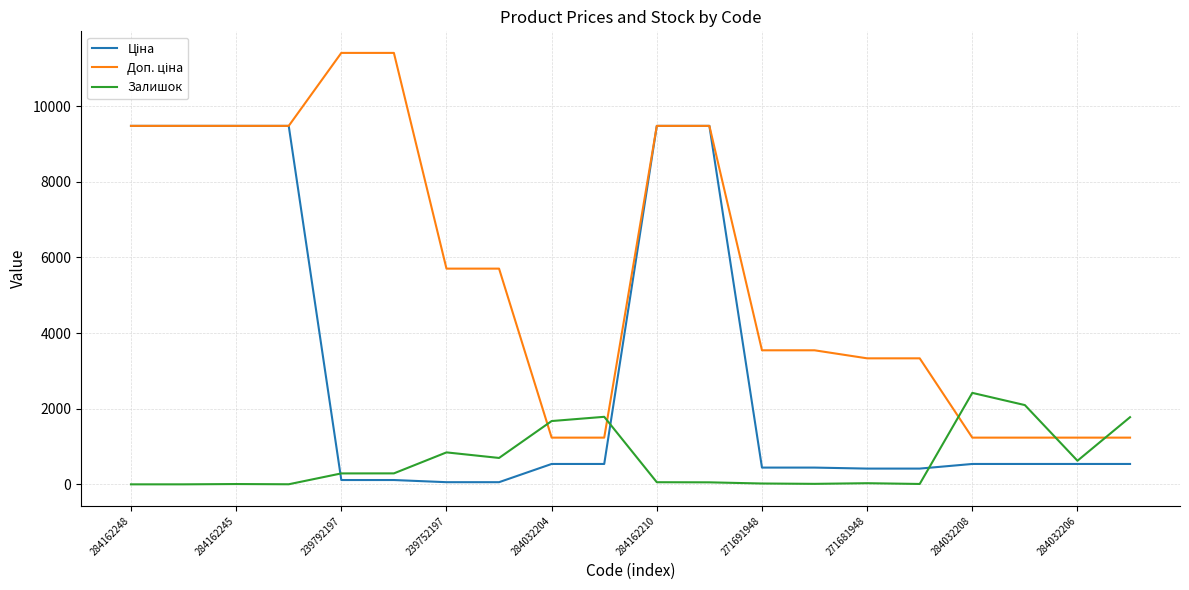

What is the greatest value displayed?

11410.0